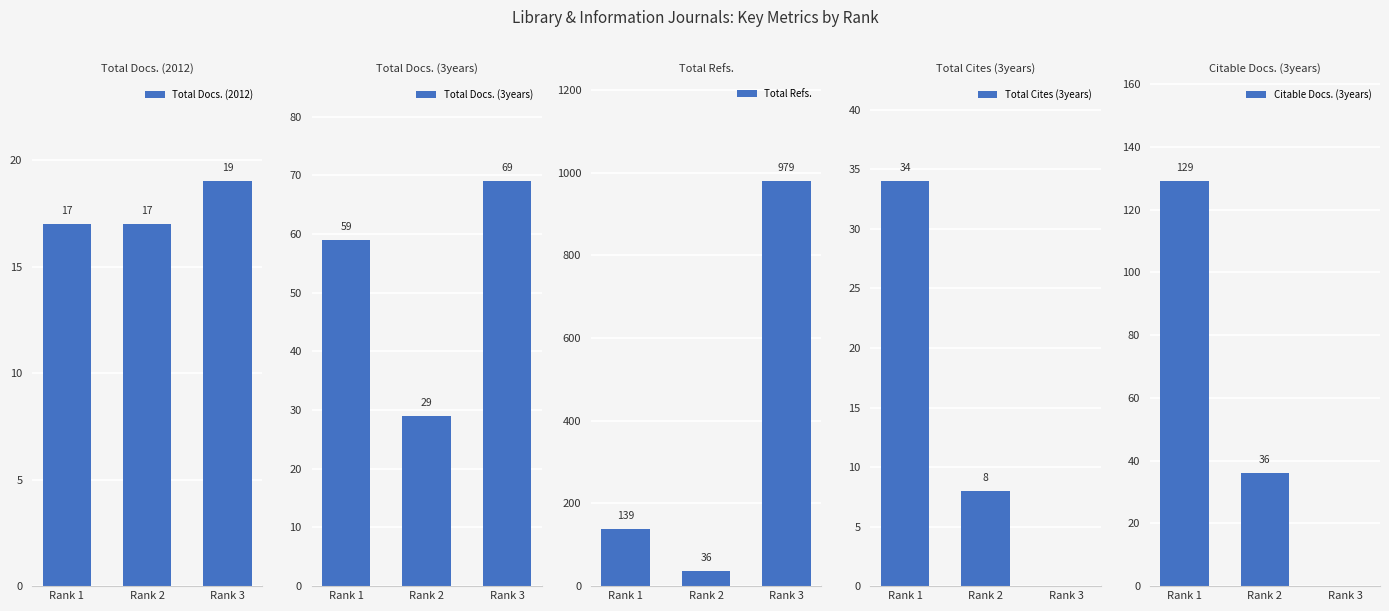

True or false: Total Cites (3years) has a value of 8 at Rank 2.

True